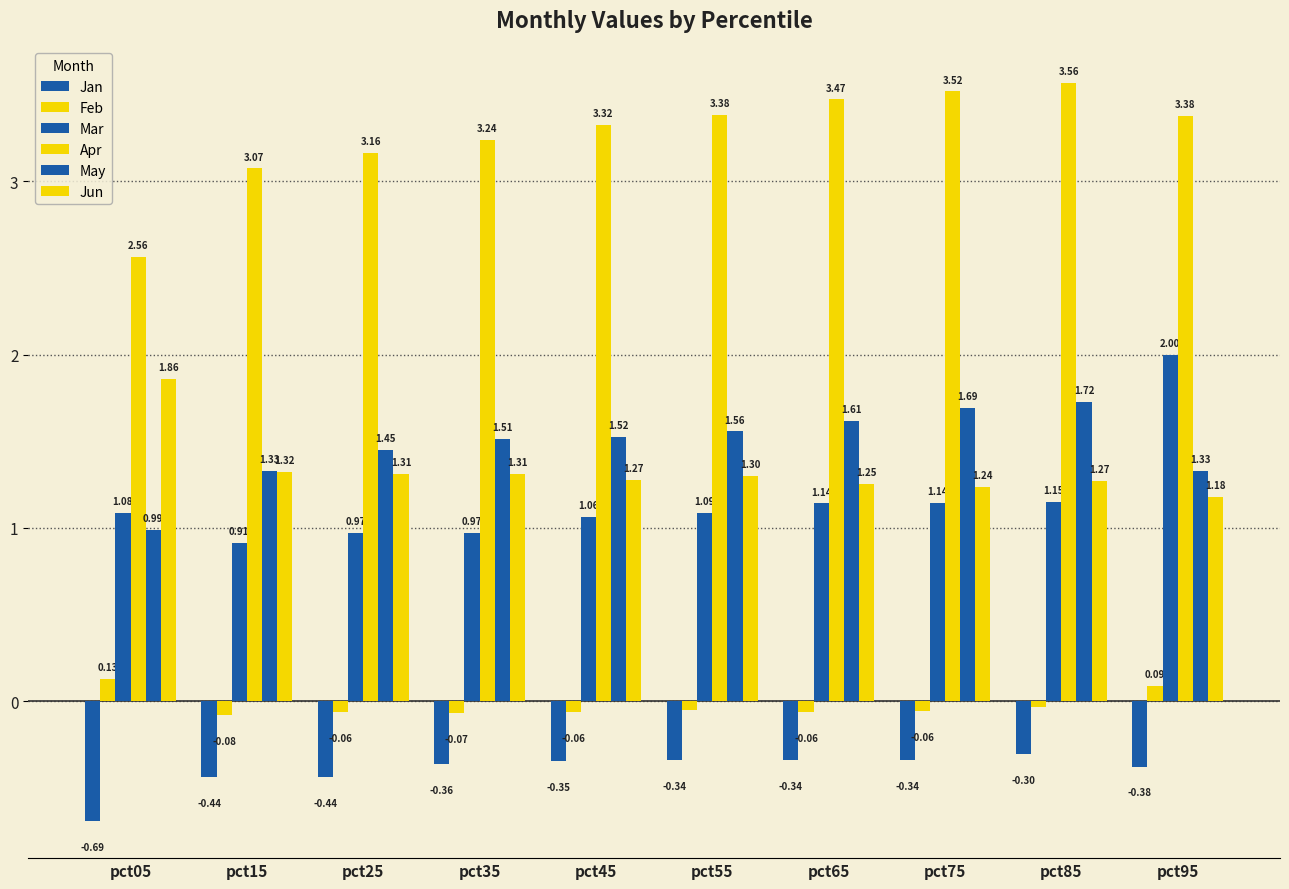

The May series shows 2.1 at pct35. True or false?

False